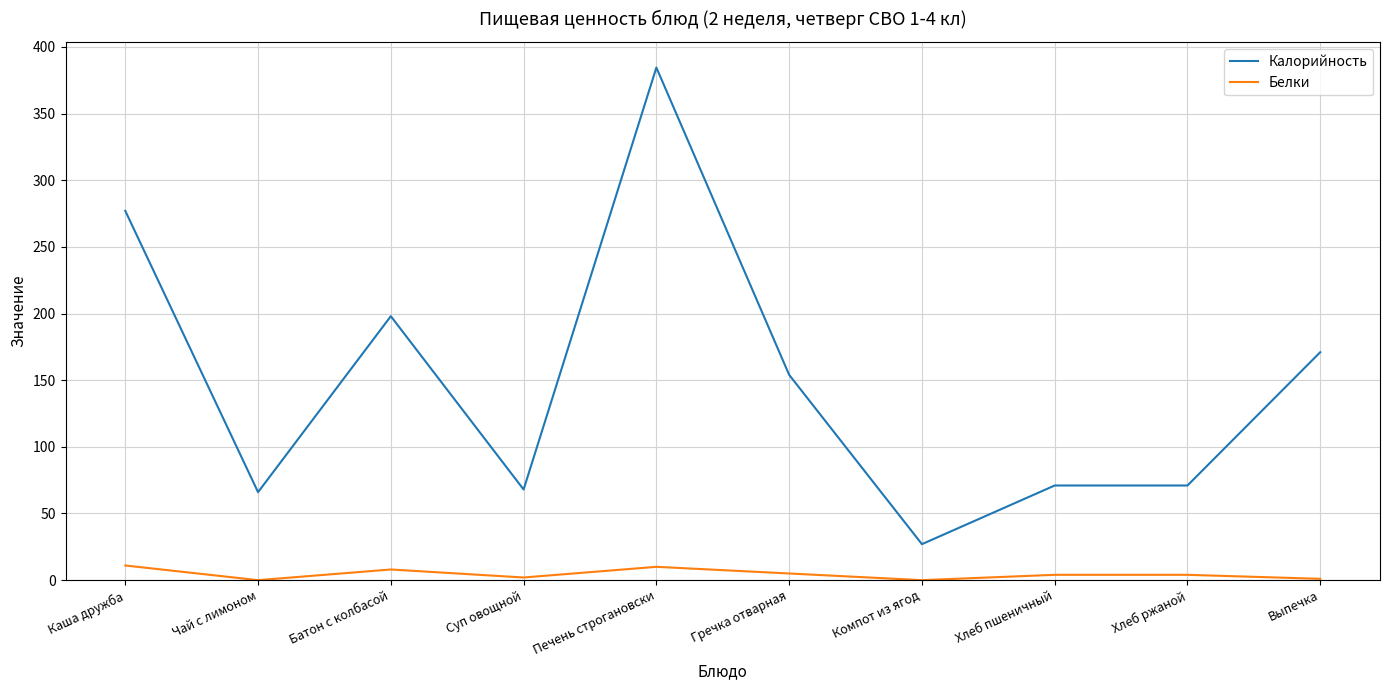

What is the average value of the Калорийность series?

148.8